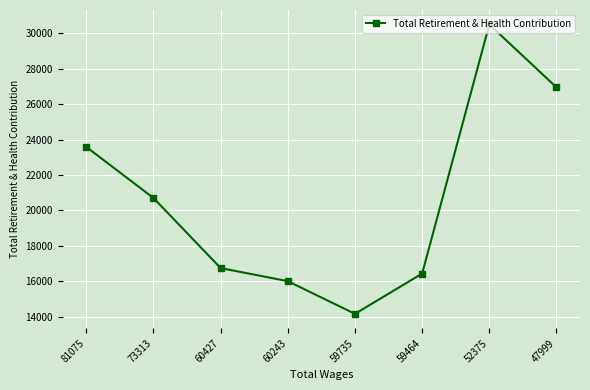

Rank the categories by value from highest to lowest.

52375, 47999, 81075, 73313, 60427, 59464, 60243, 59735